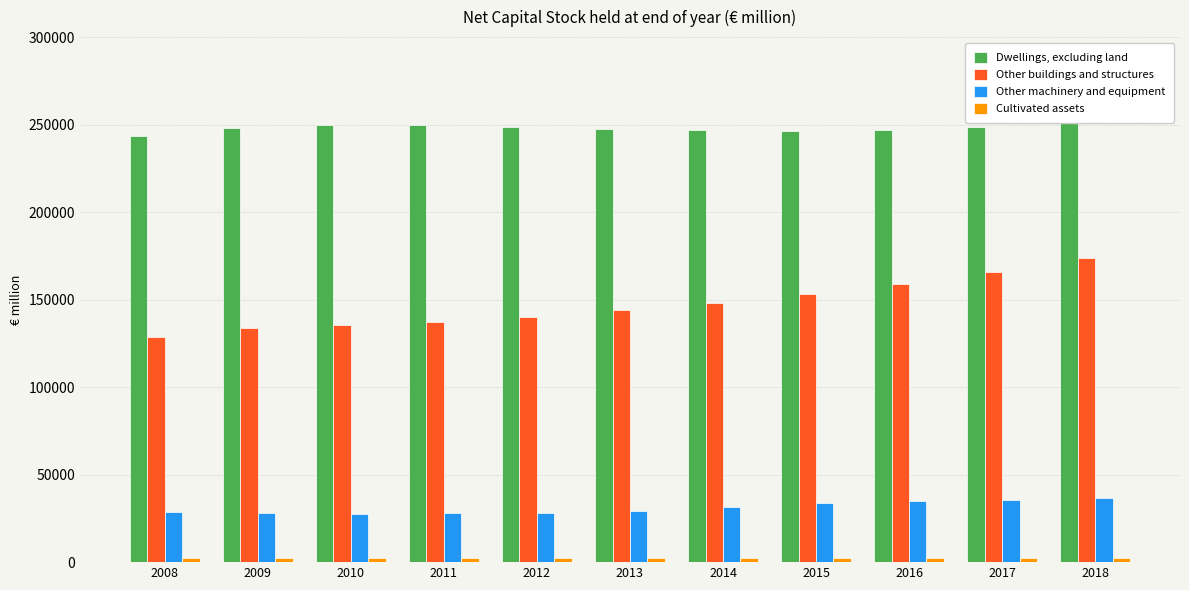

Is it true that Other buildings and structures equals 62791.1 at 2008?

False